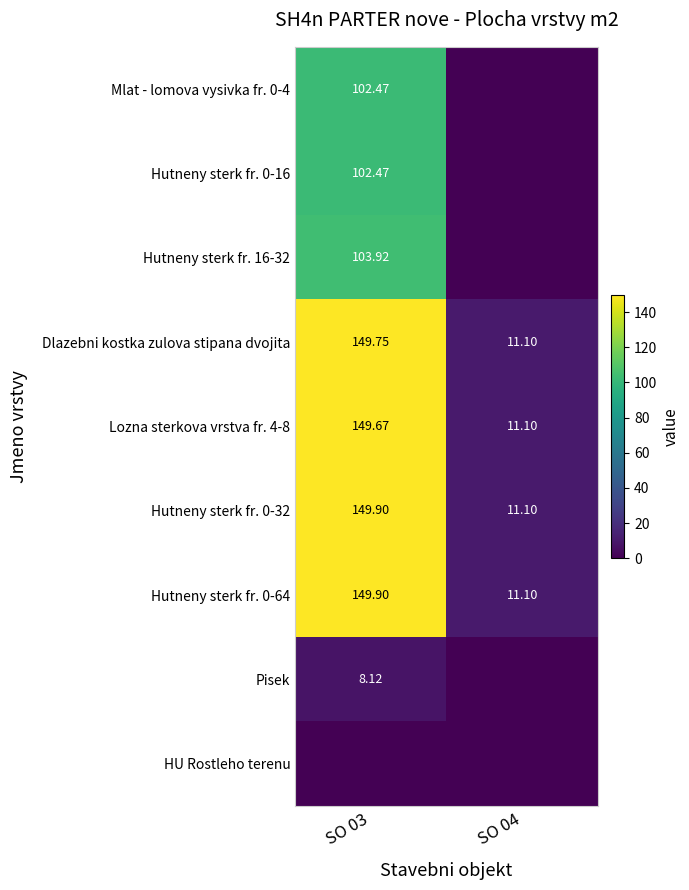

Is it true that Hutneny sterk fr. 0-32 equals 149.9 at SO 03?

True